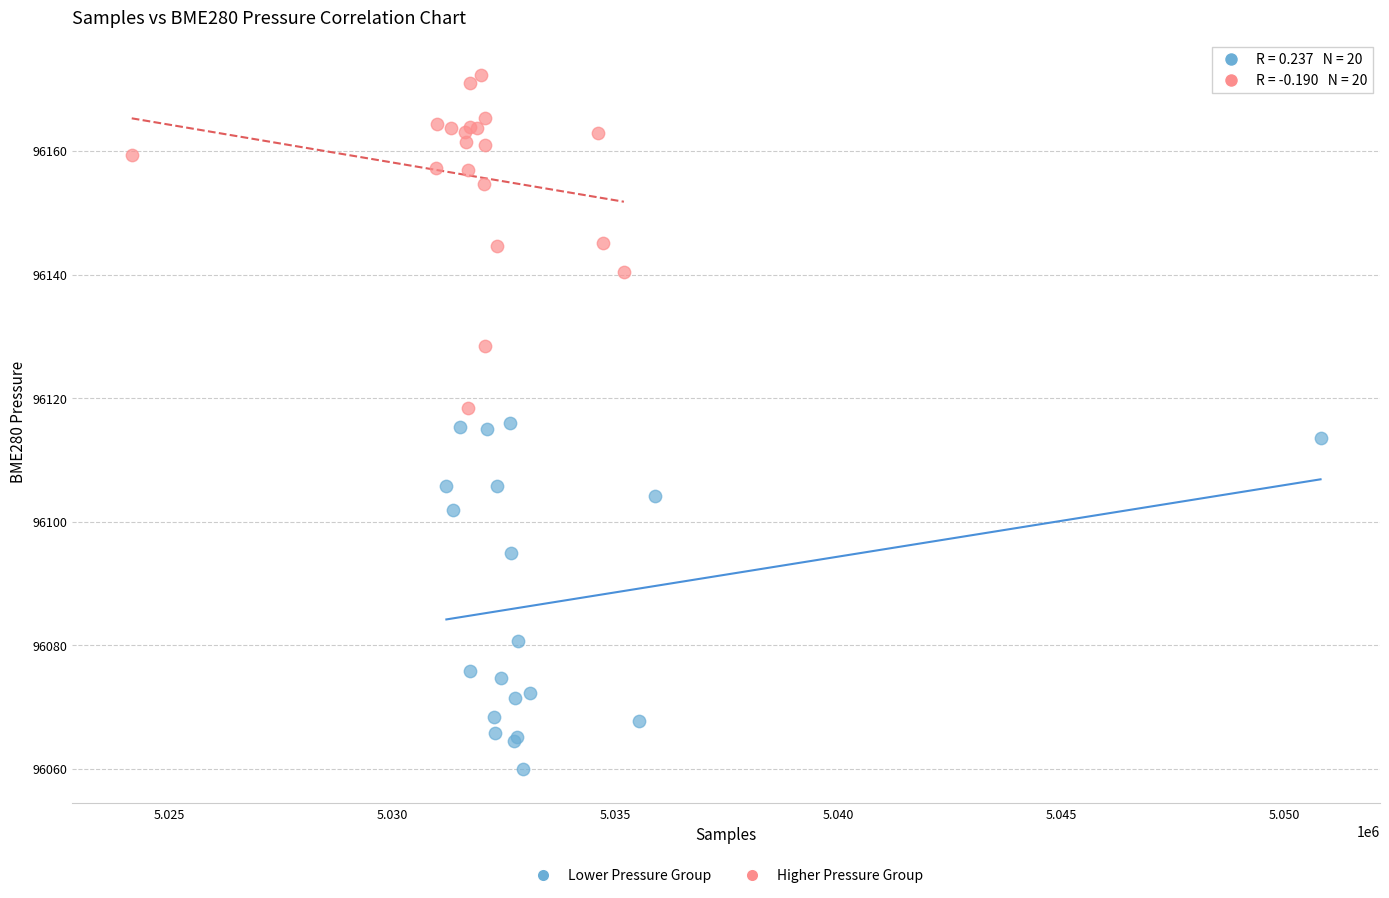

Which series contains the lowest Y value?

Lower Pressure Group